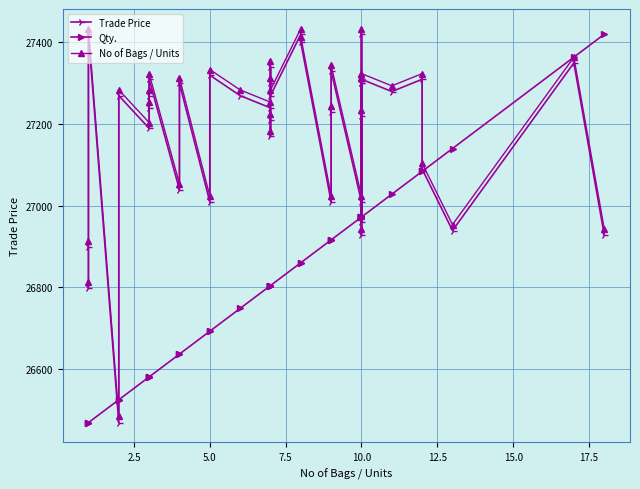

Reading left to right, extract all data points from this chart.

Trade Price: 26799.0	26899.0	27419.0	26469.0	27269.0	27189.0	27269.0	27239.0	27309.0	27039.0	27299.0	27009.0	27319.0	27269.0	27239.0	27169.0	27209.0	27299.0	27339.0	27269.0	27419.0	27399.0	27009.0	27229.0	27329.0	27009.0	26929.0	27299.0	26959.0	27309.0	27219.0	27299.0	27419.0	27309.0	27279.0	27309.0	27089.0	26939.0	27349.0	26929.0
Qty.: 26469.0	26469.0	26469.0	26524.9	26524.9	26580.8	26580.8	26580.8	26580.8	26636.6	26636.6	26692.5	26692.5	26748.4	26804.3	26804.3	26804.3	26804.3	26804.3	26804.3	26860.2	26860.2	26916.1	26916.1	26916.1	26971.9	26971.9	26971.9	26971.9	26971.9	26971.9	26971.9	26971.9	26971.9	27027.8	27083.7	27083.7	27139.6	27363.1	27419.0
No of Bags / Units: 26813.6	26913.5	27432.7	26484.1	27282.9	27203.1	27282.9	27253.0	27322.9	27053.3	27312.9	27023.3	27332.9	27282.9	27253.0	27183.1	27223.0	27312.9	27352.8	27282.9	27432.7	27412.7	27023.3	27243.0	27342.8	27023.3	26943.4	27312.9	26973.4	27322.9	27233.0	27312.9	27432.7	27322.9	27292.9	27322.9	27103.2	26953.4	27362.8	26943.4